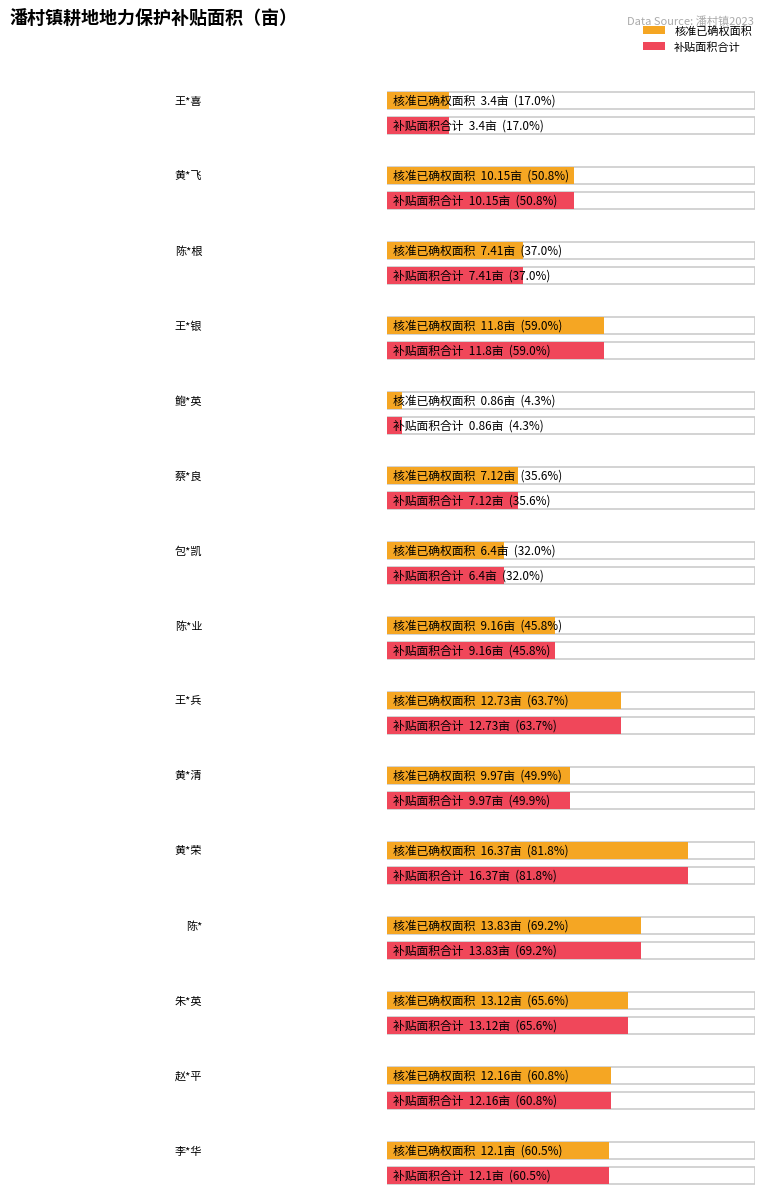

What is the difference between the maximum and minimum values in the 核准已确权面积 series?

15.5